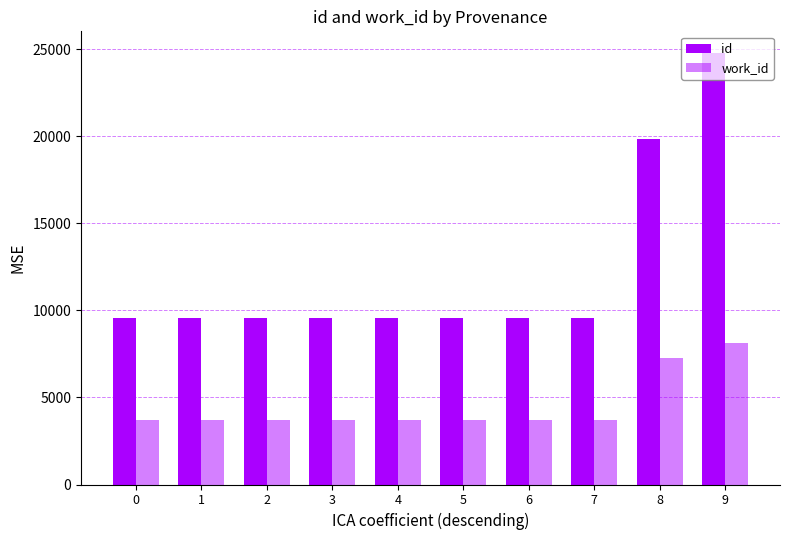

Read the id value at 6.

9586